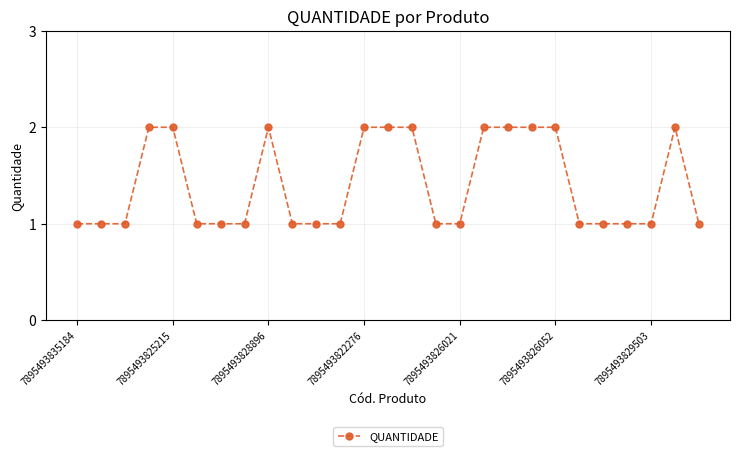

What is the sum of all values?

38